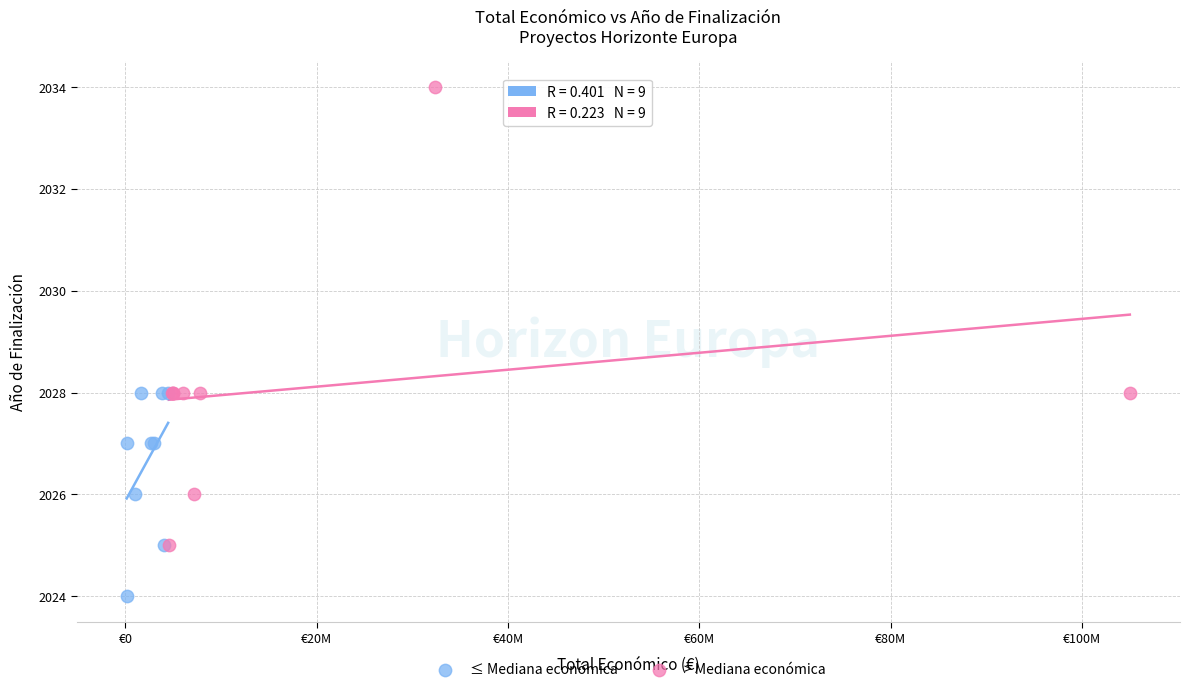

Which series has the largest Y range (max minus min)?

> Mediana económica